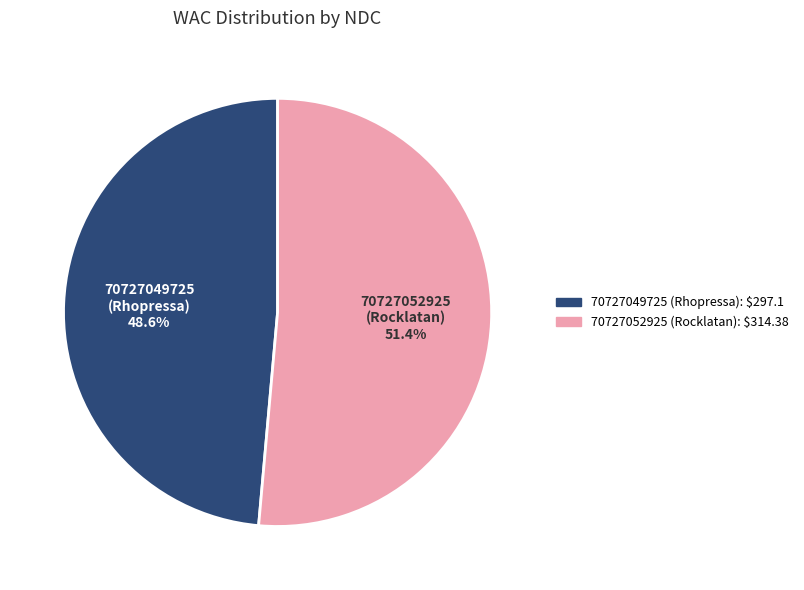

Is there any slice that represents more than half of the pie?

Yes